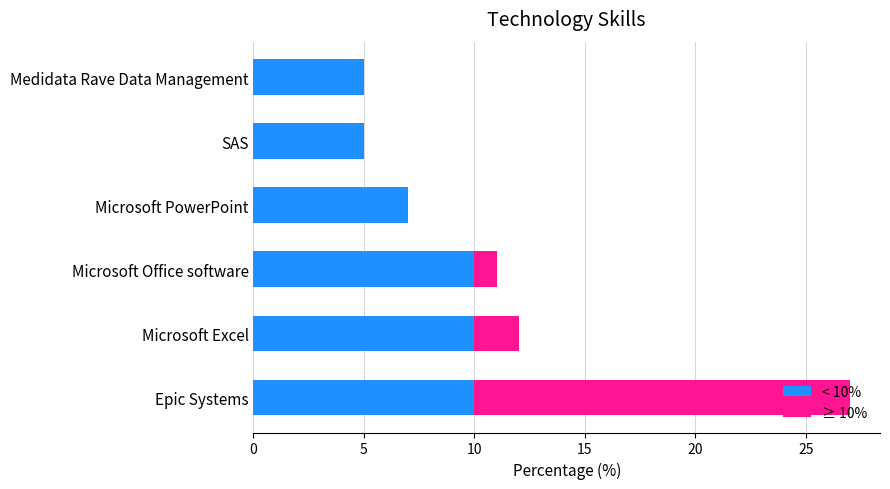

At which category is the sum across all series the highest?

Epic Systems